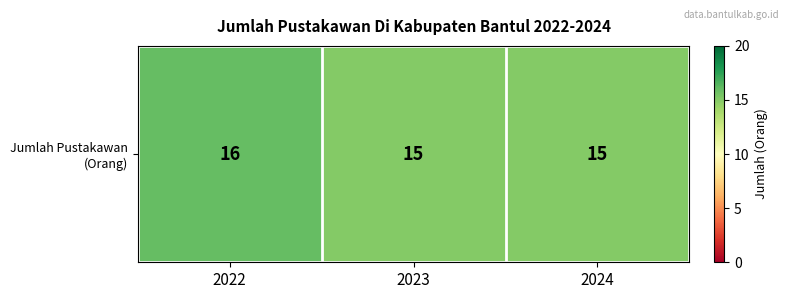

What is the minimum value shown in the chart?

15